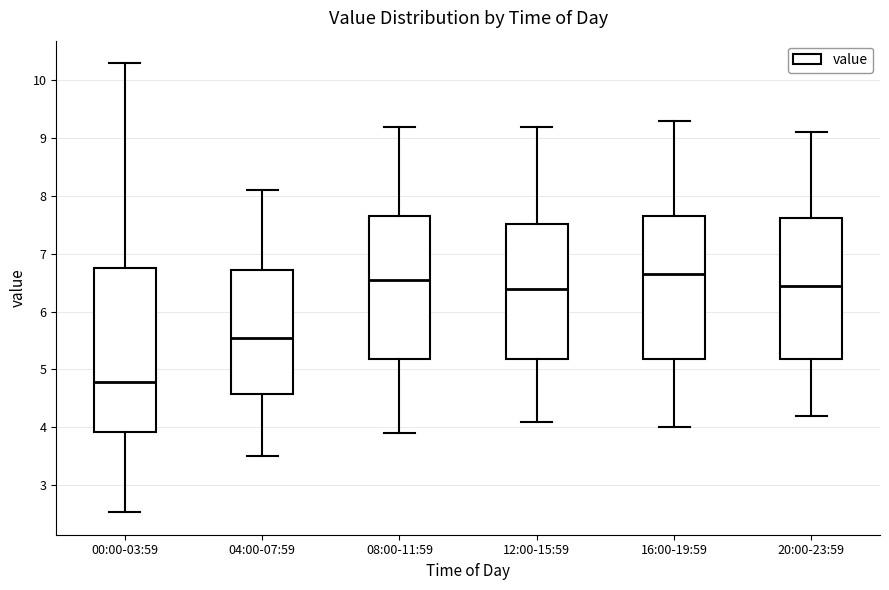

Where is the lower edge of the box for 00:00-03:59 on the y-axis? The values are not printed on the chart, so give them approximately, as read against the axis.

3.9